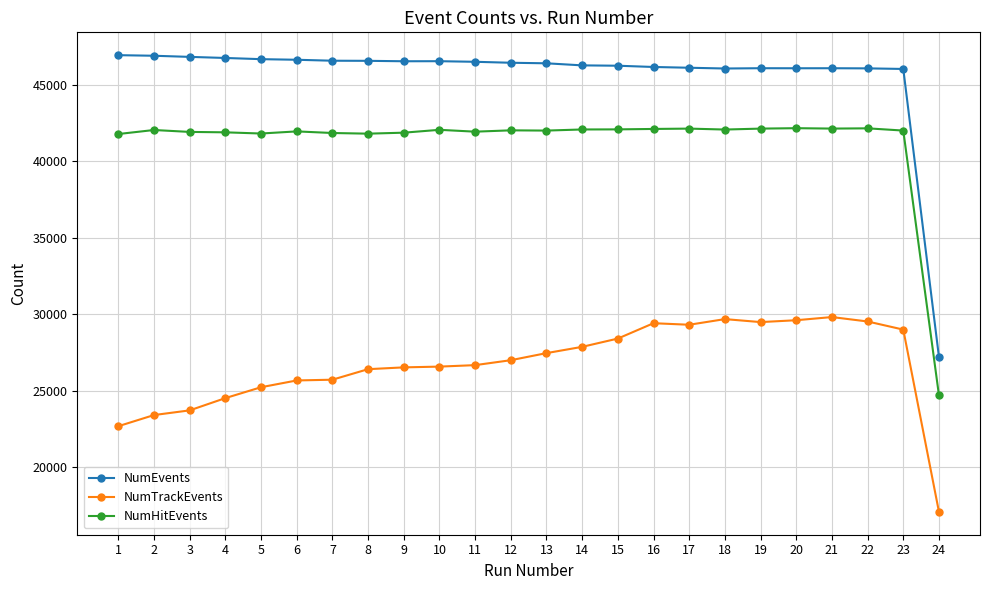

What is the total value across all series at 15?

116699